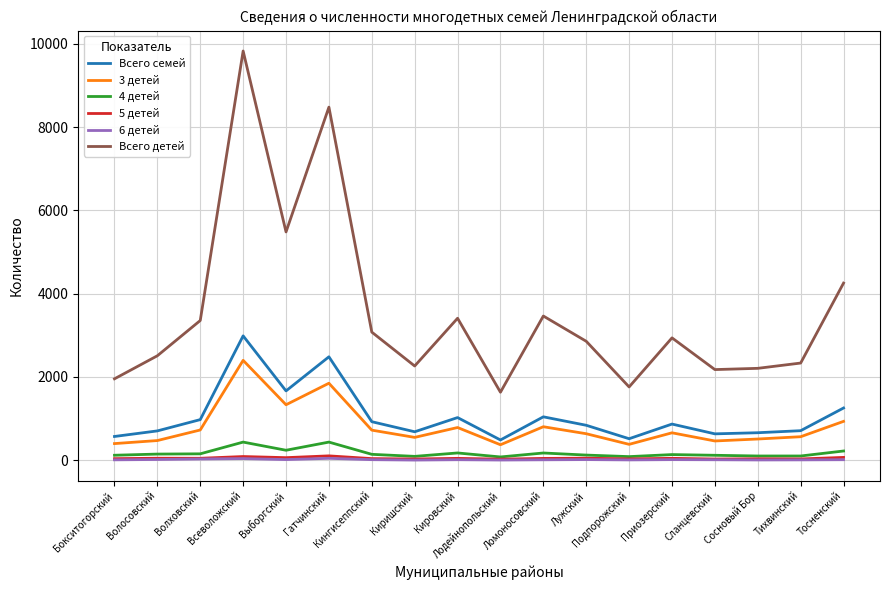

True or false: Всего детей and 6 детей cross at least once.

False